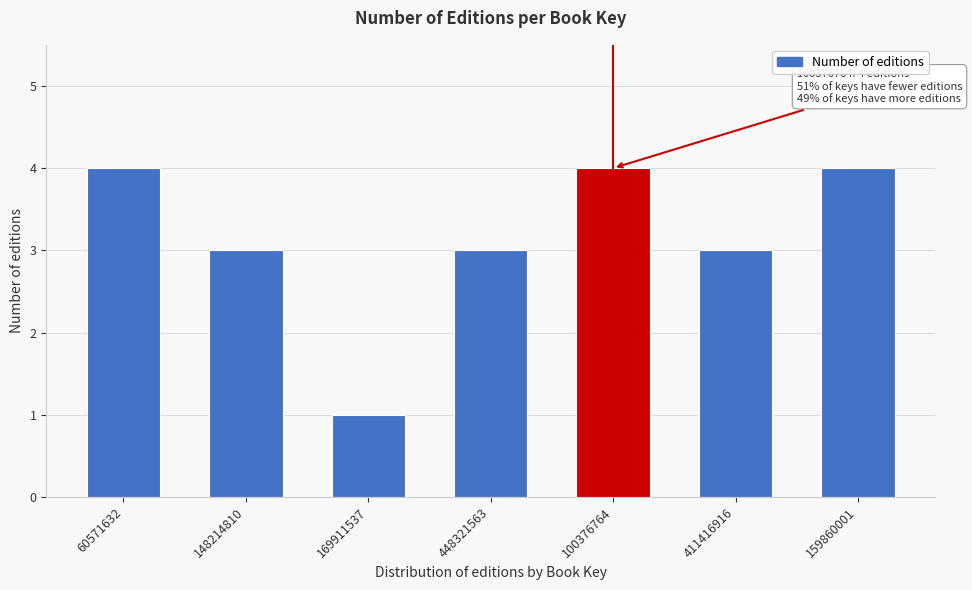

Reading left to right, list all the values displayed in this chart.

4	3	1	3	4	3	4